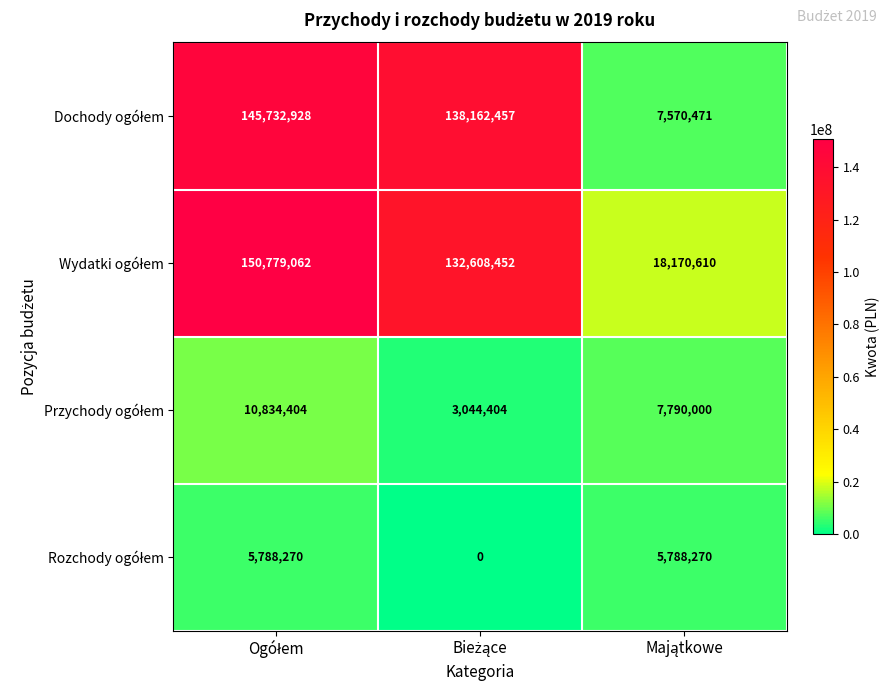

What is the maximum value shown in the chart?

150779062